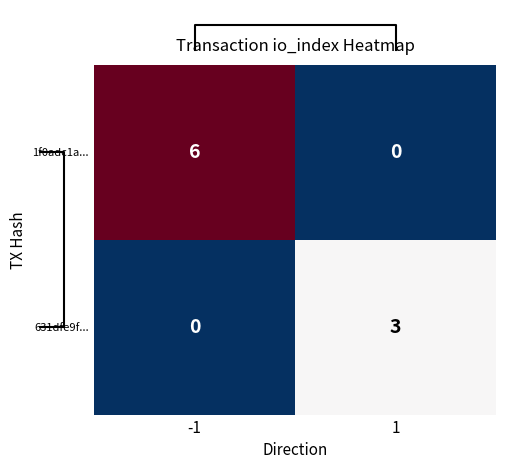

Which category has the lowest value in the 631dfe9f... series?

-1